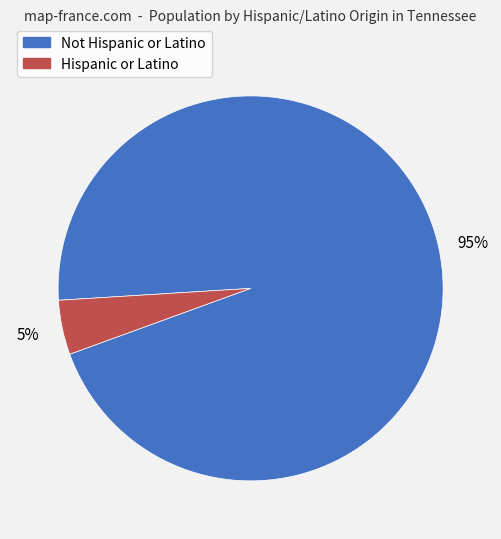

Which category has the smallest portion of the pie?

Hispanic or Latino